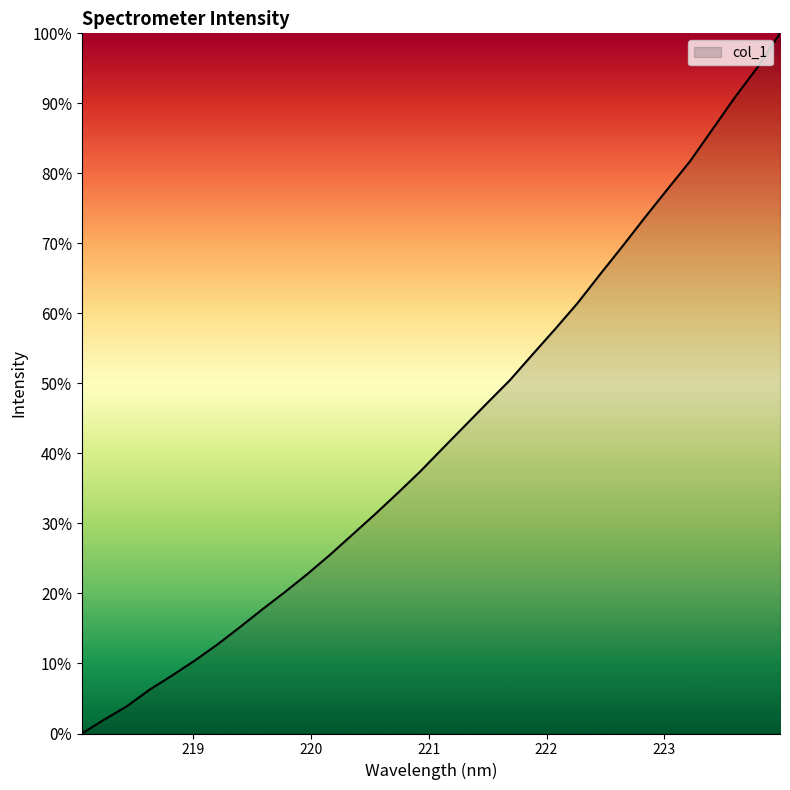

True or false: the data has more than 1 interior local peaks.

False